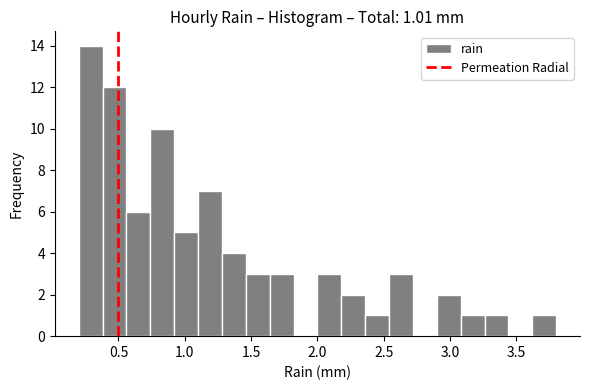

Read against the x-axis, roughly where is the centre of the tallest bar?

0.30